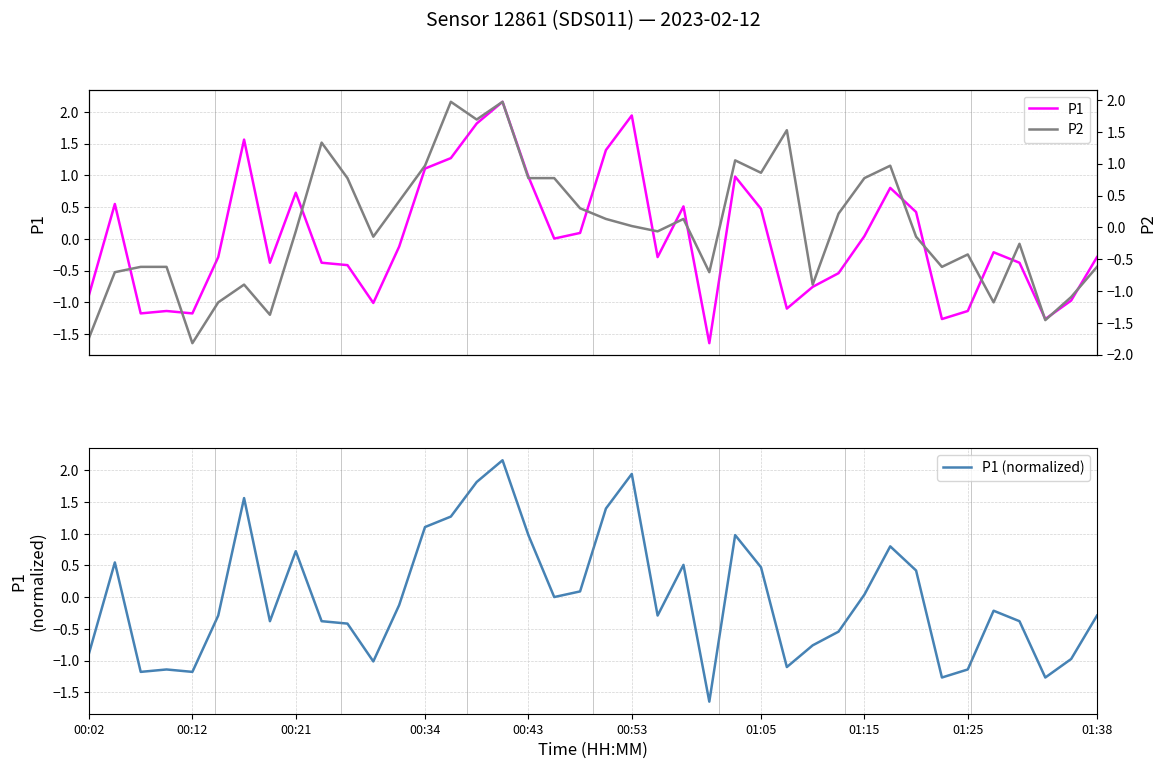

What is the minimum value for P1 (normalized)?

-1.6